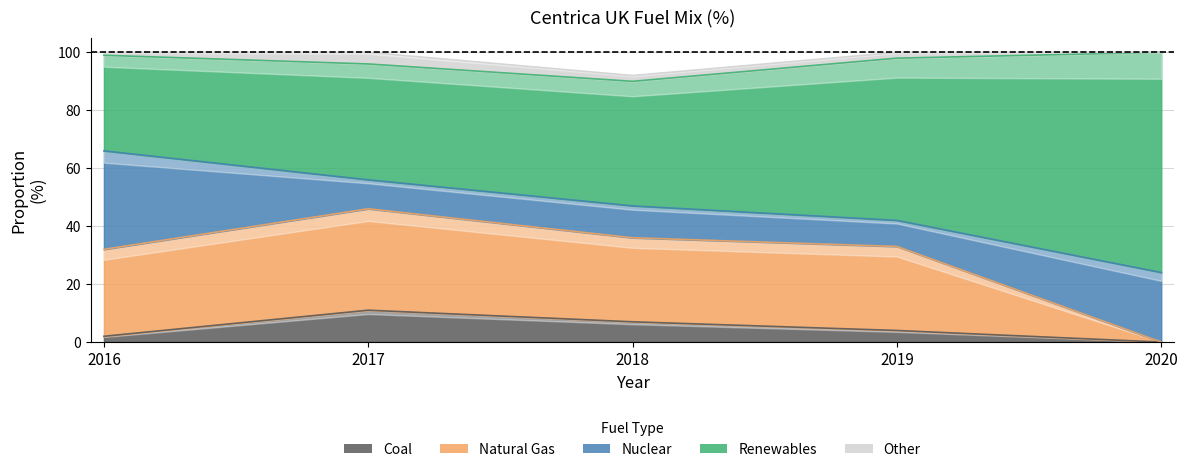

How many interior local valleys does the Nuclear series have?

2